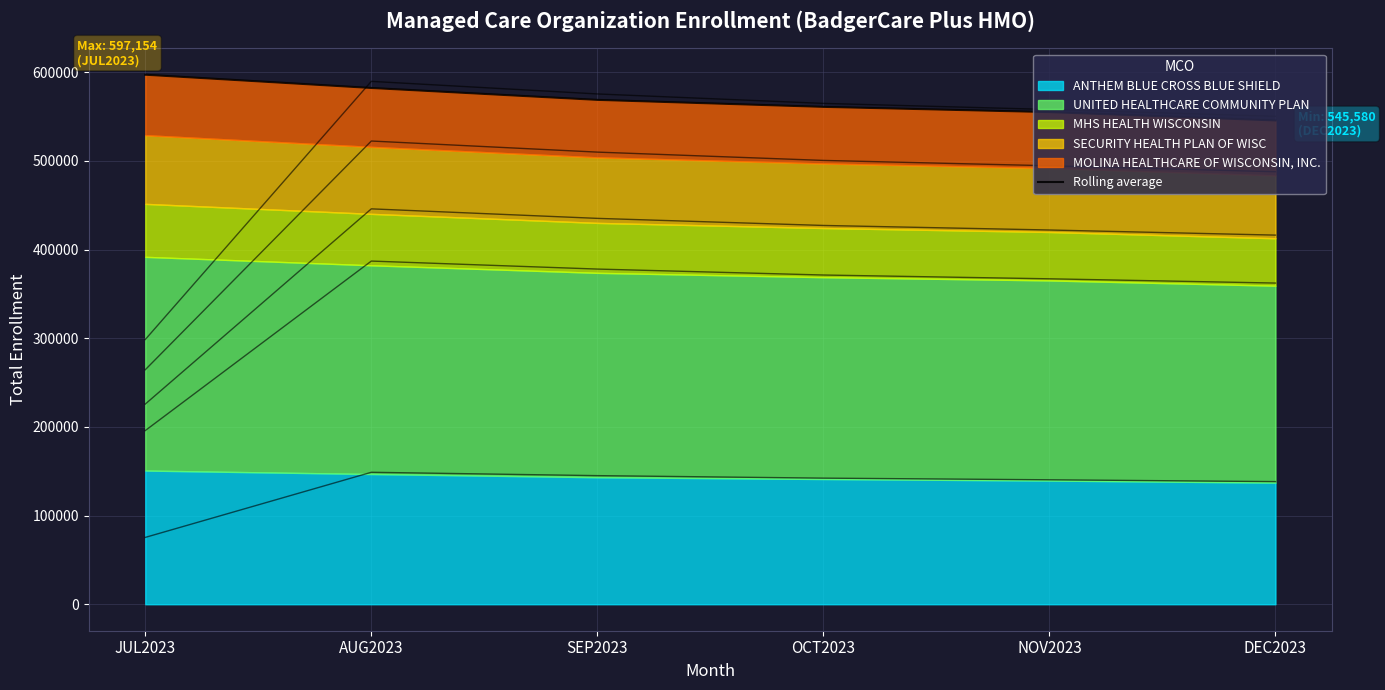

Reading right to left, extract all data points from this chart.

DEC2023=545580	NOV2023=554991	OCT2023=560904	SEP2023=568776	AUG2023=582200	JUL2023=597154